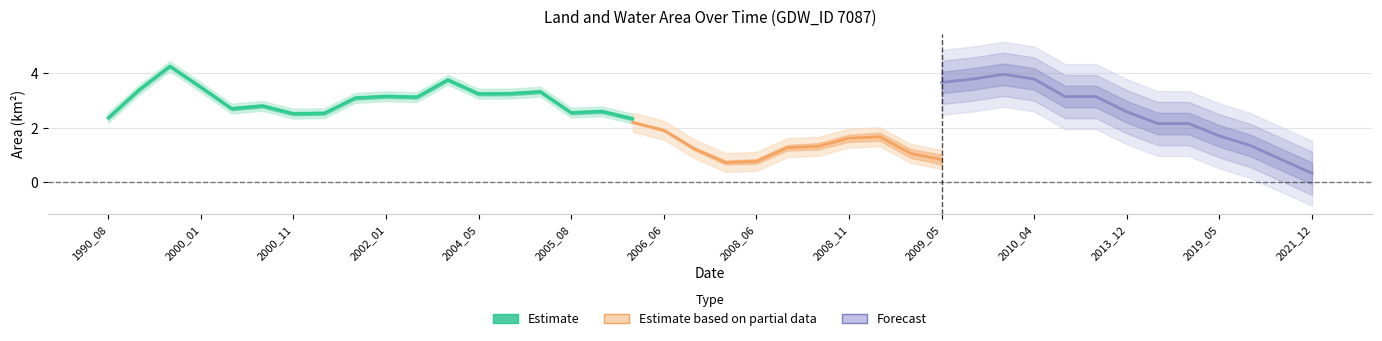

What is the maximum value shown in the chart?

4.3